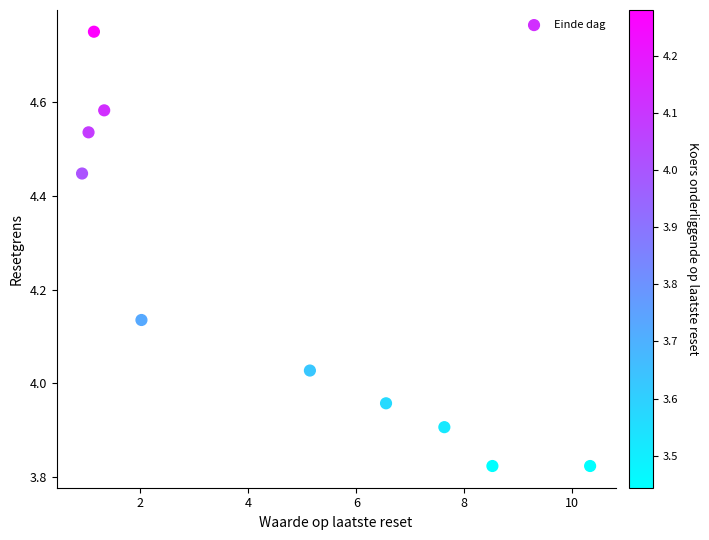

What is the average Y value?

4.2